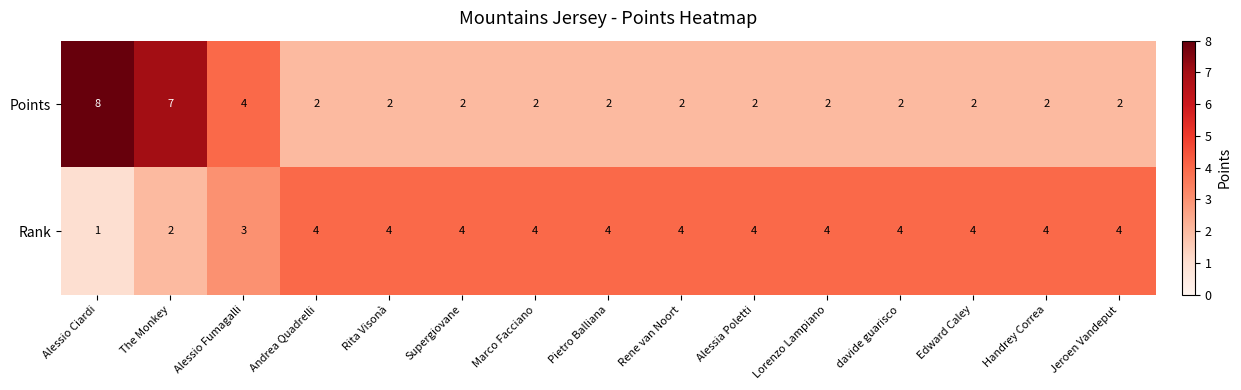

What is the average value of the Points series?

3